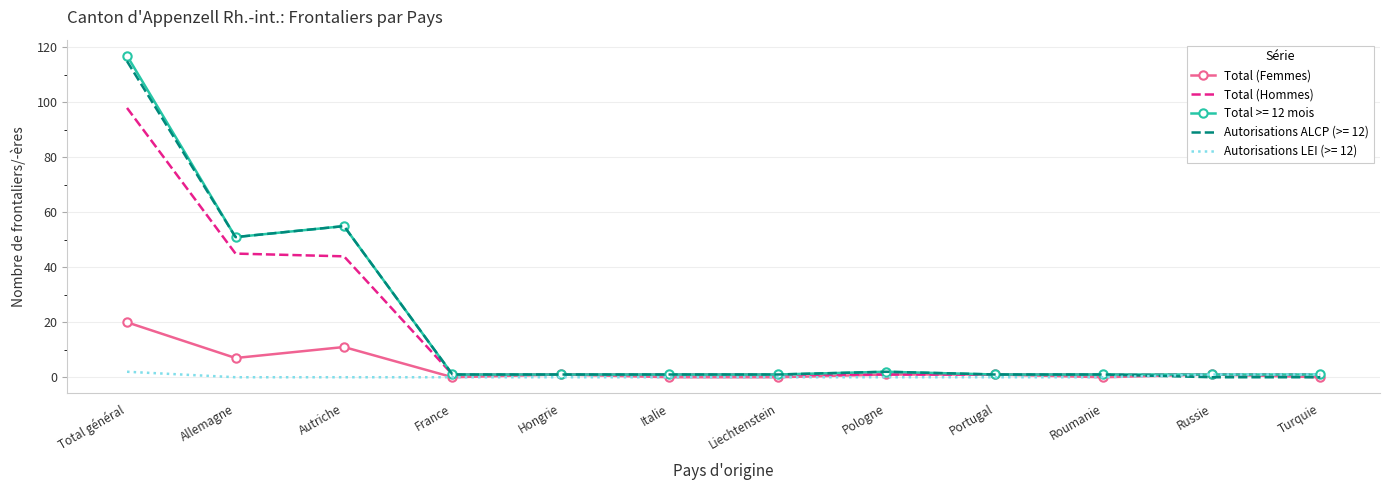

Which series has the widest spread of values?

Total >= 12 mois